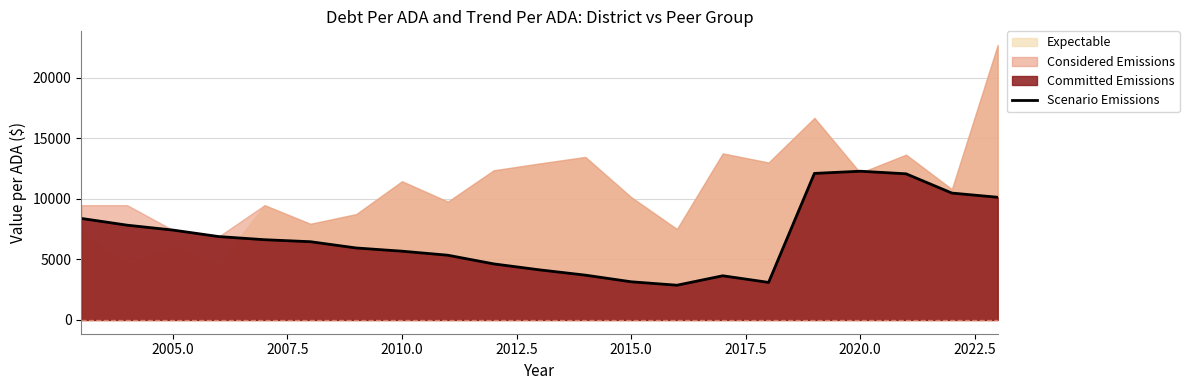

True or false: Scenario Emissions has a value of 5676.4 at 2015.0.

False